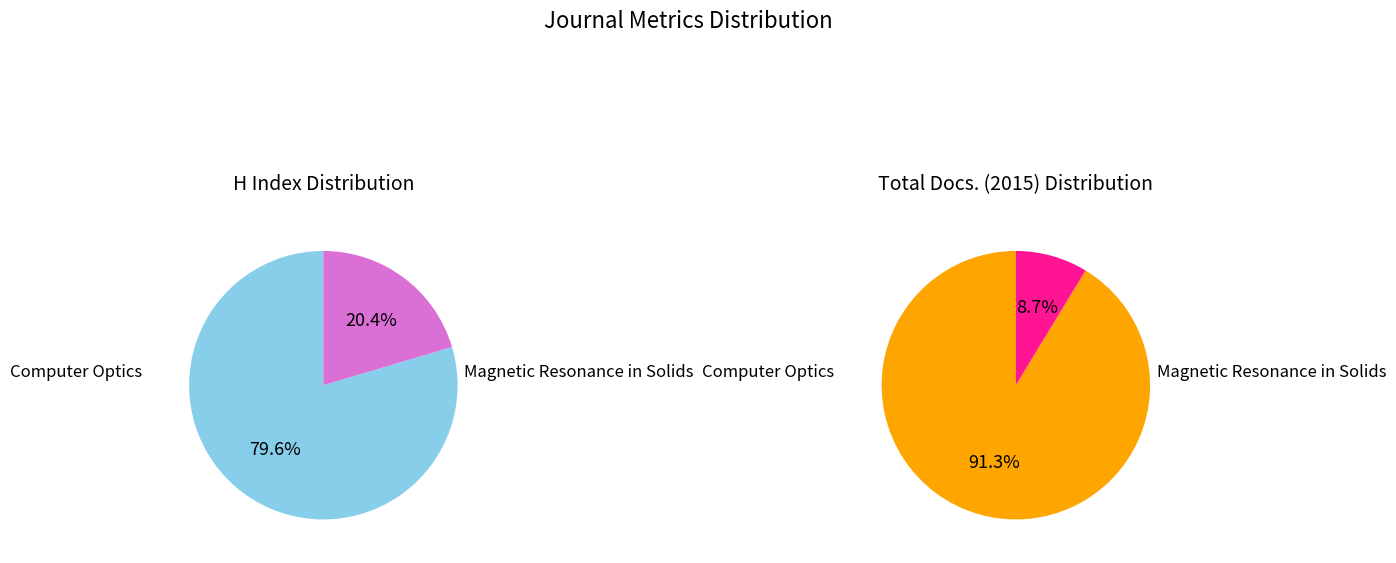

To the nearest percent, what is the difference between the largest and smallest slice percentages?

83%